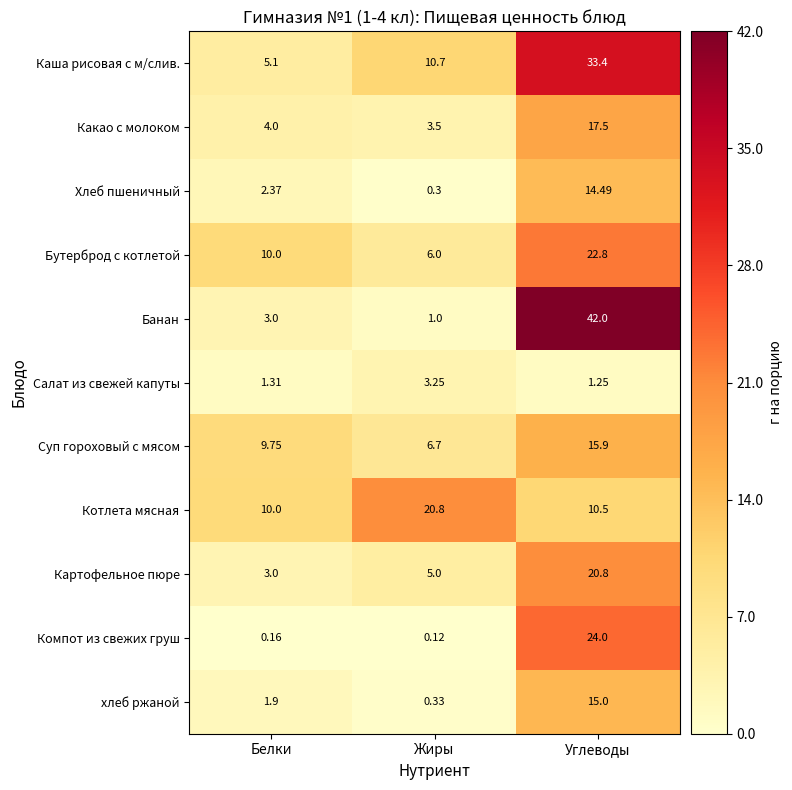

Which label corresponds to the largest value in the chart?

Углеводы